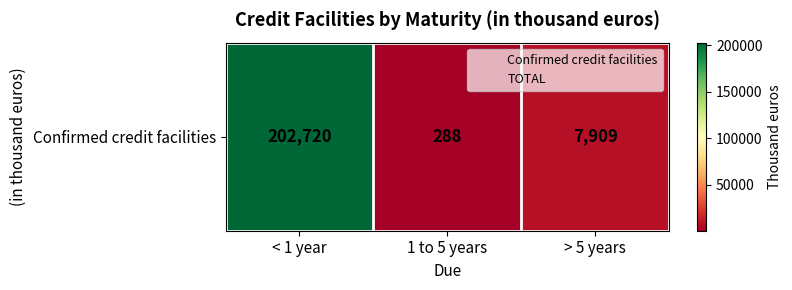

Rank the categories by value from highest to lowest.

< 1 year, > 5 years, 1 to 5 years